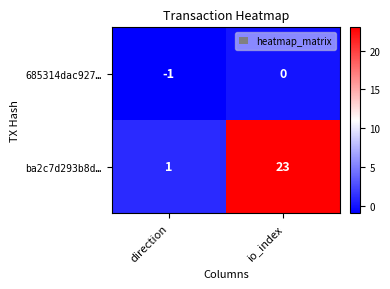

Which series has the largest range (max minus min)?

ba2c7d293b8d…